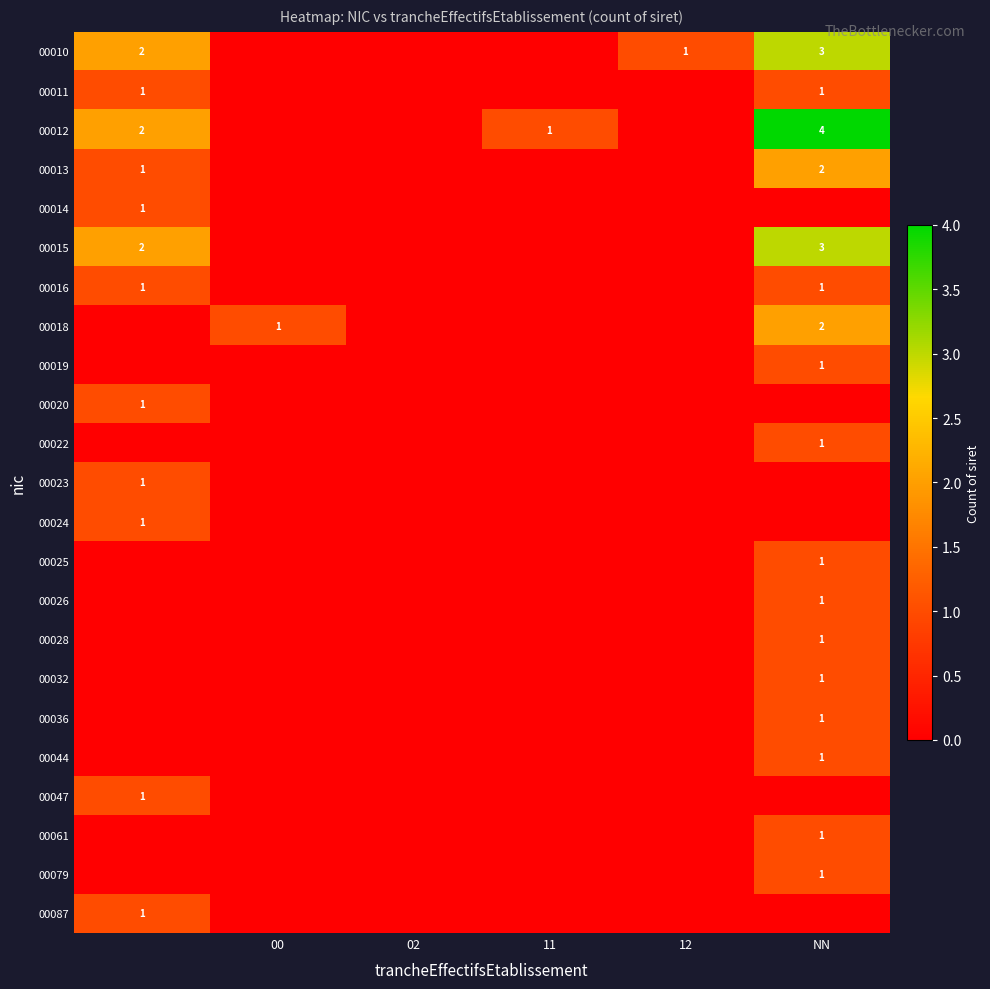

Is it true that 00011 equals 1 at NN?

True